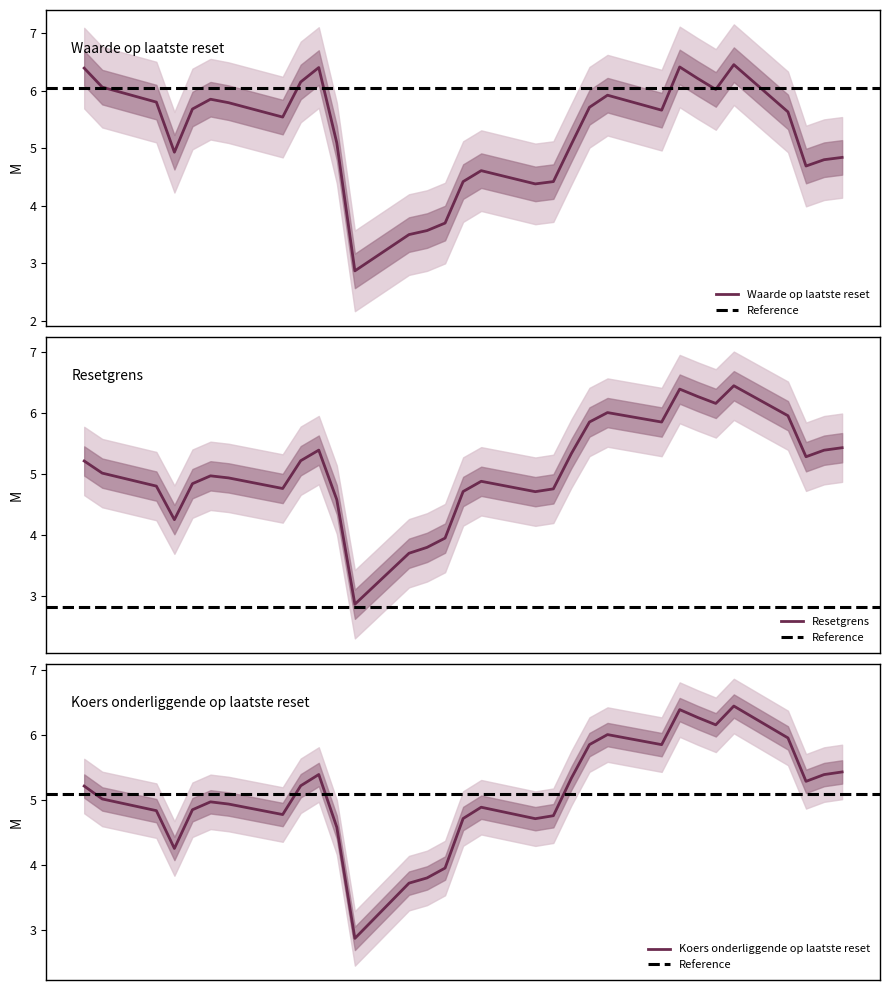

Is it true that Waarde op laatste reset equals 6.4 at 2025-08-27?

False